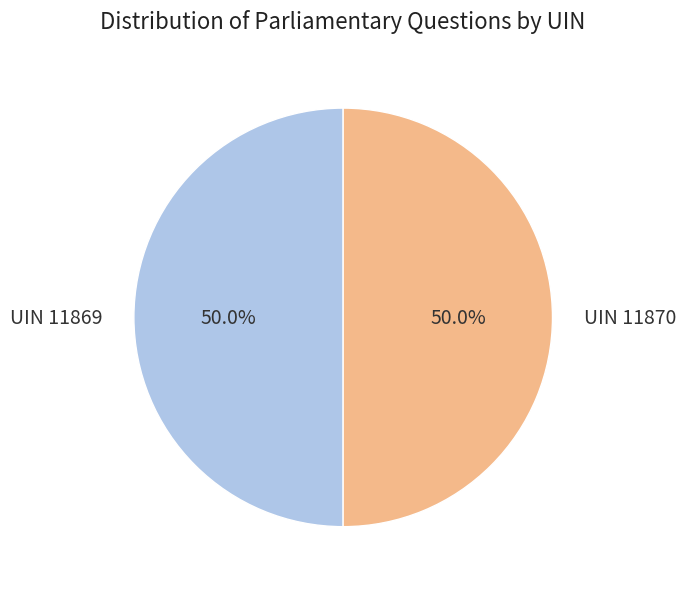

How much of the chart is everything except UIN 11870?

50.0%